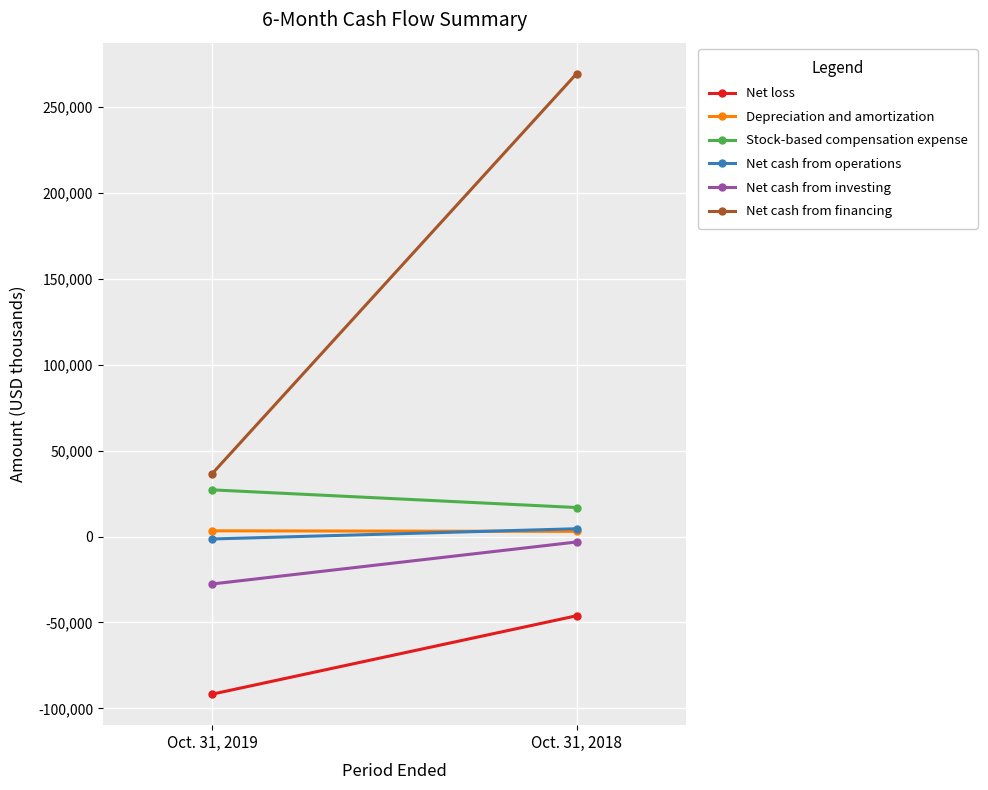

What is the approximate value of Stock-based compensation expense at Oct. 31, 2019, to the nearest 100?

27200